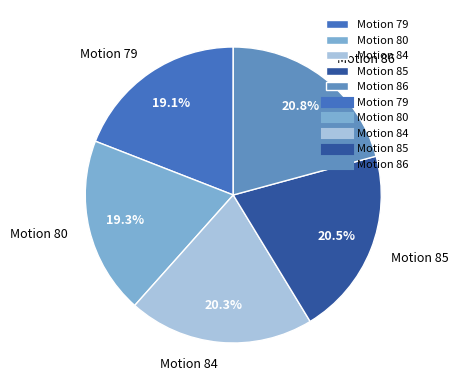

Do Motion 80 and Motion 85 together represent more than half of the pie?

No